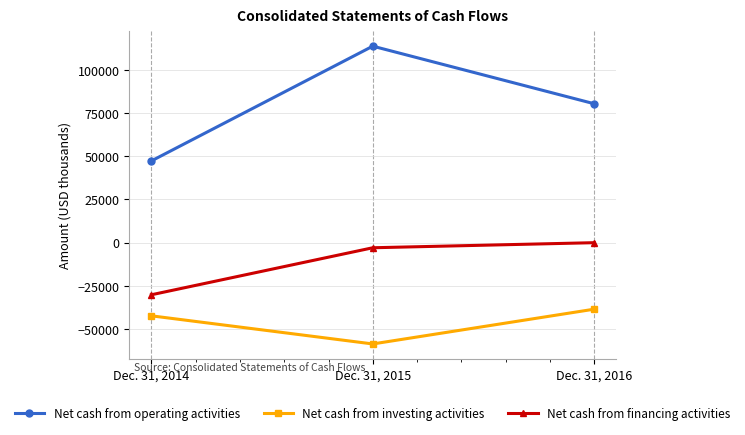

Where does the Net cash from operating activities series first go above 80338?

Dec. 31, 2015